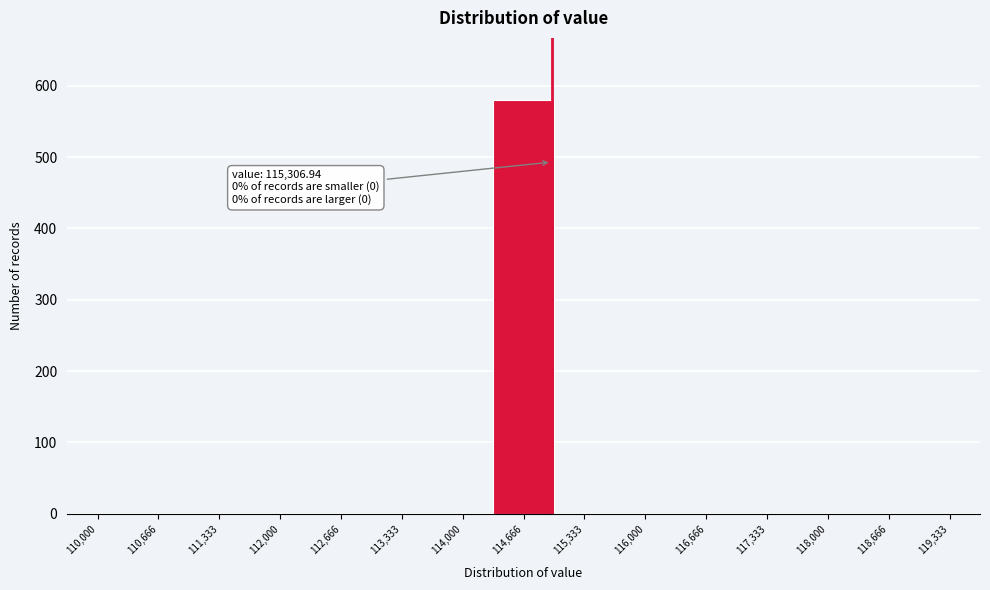

Reading left to right, what are all the values shown in this chart?

110,000=0	110,666=0	111,333=0	112,000=0	112,666=0	113,333=0	114,000=0	114,666=580	115,333=0	116,000=0	116,666=0	117,333=0	118,000=0	118,666=0	119,333=0